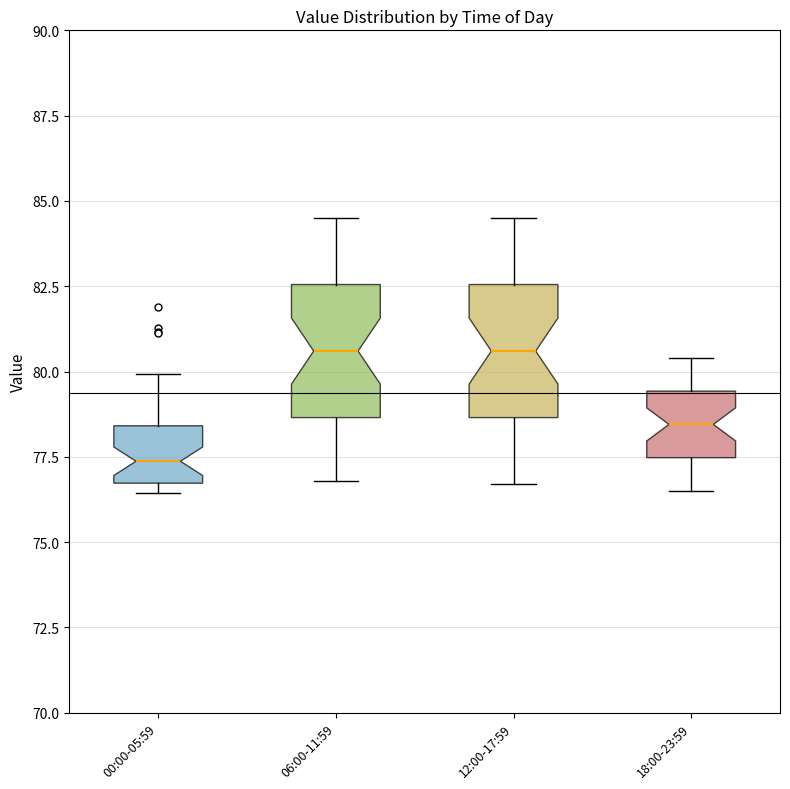

Which box's median line is the lowest?

00:00-05:59